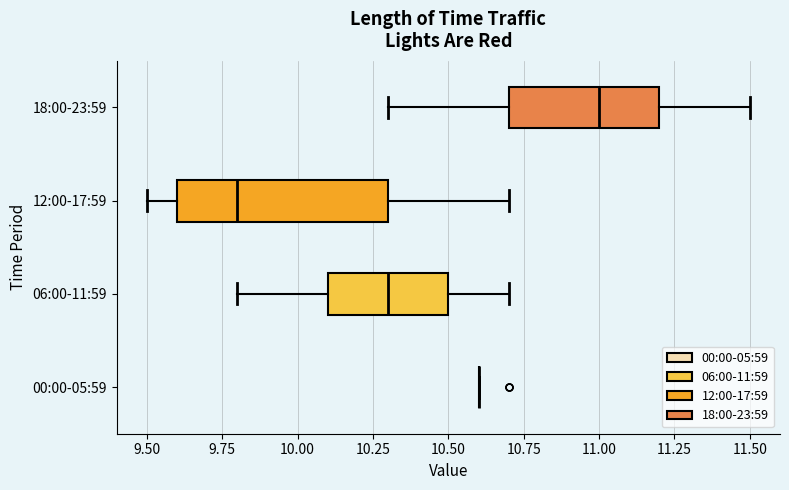

Reading bottom to top, read every box against the x-axis: the position of its median line, the range the box covers, and the ends of its whiskers. The values are not printed on the chart, so give them approximately, as read against the axis.

00:00-05:59: box collapsed to a line at 10.6, whiskers 10.6 to 10.6
06:00-11:59: median 10.3, box 10.1 to 10.5, whiskers 9.8 to 10.7
12:00-17:59: median 9.8, box 9.6 to 10.3, whiskers 9.5 to 10.7
18:00-23:59: median 11.0, box 10.7 to 11.2, whiskers 10.3 to 11.5